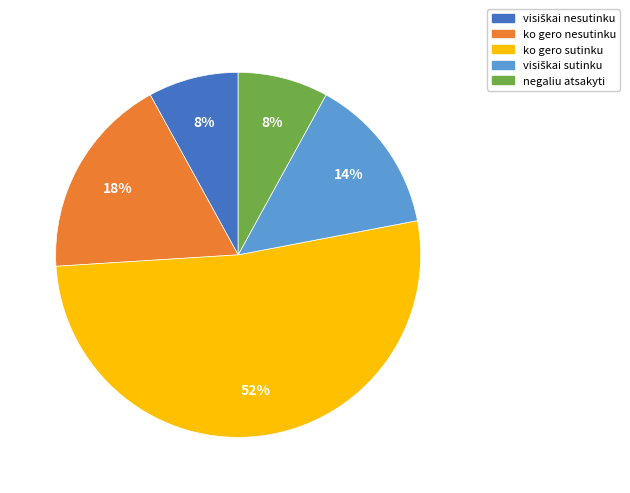

To the nearest percent, what is the difference between the largest and smallest slice percentages?

44%